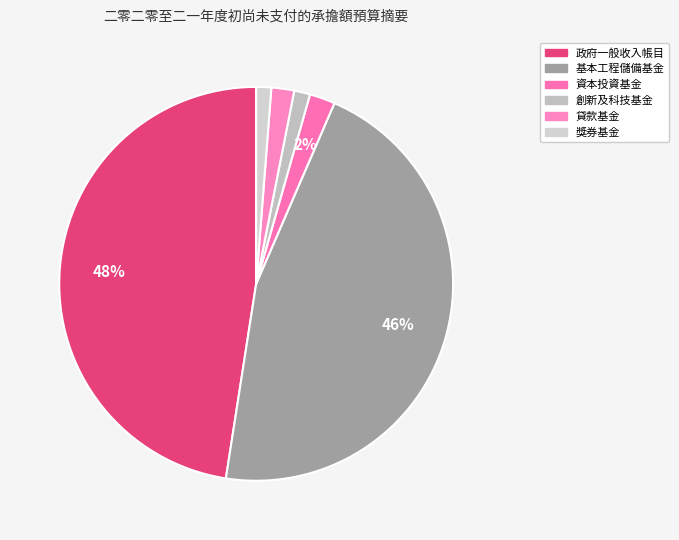

Rank the categories by value from lowest to highest.

獎券基金, 創新及科技基金, 貸款基金, 資本投資基金, 基本工程儲備基金, 政府一般收入帳目